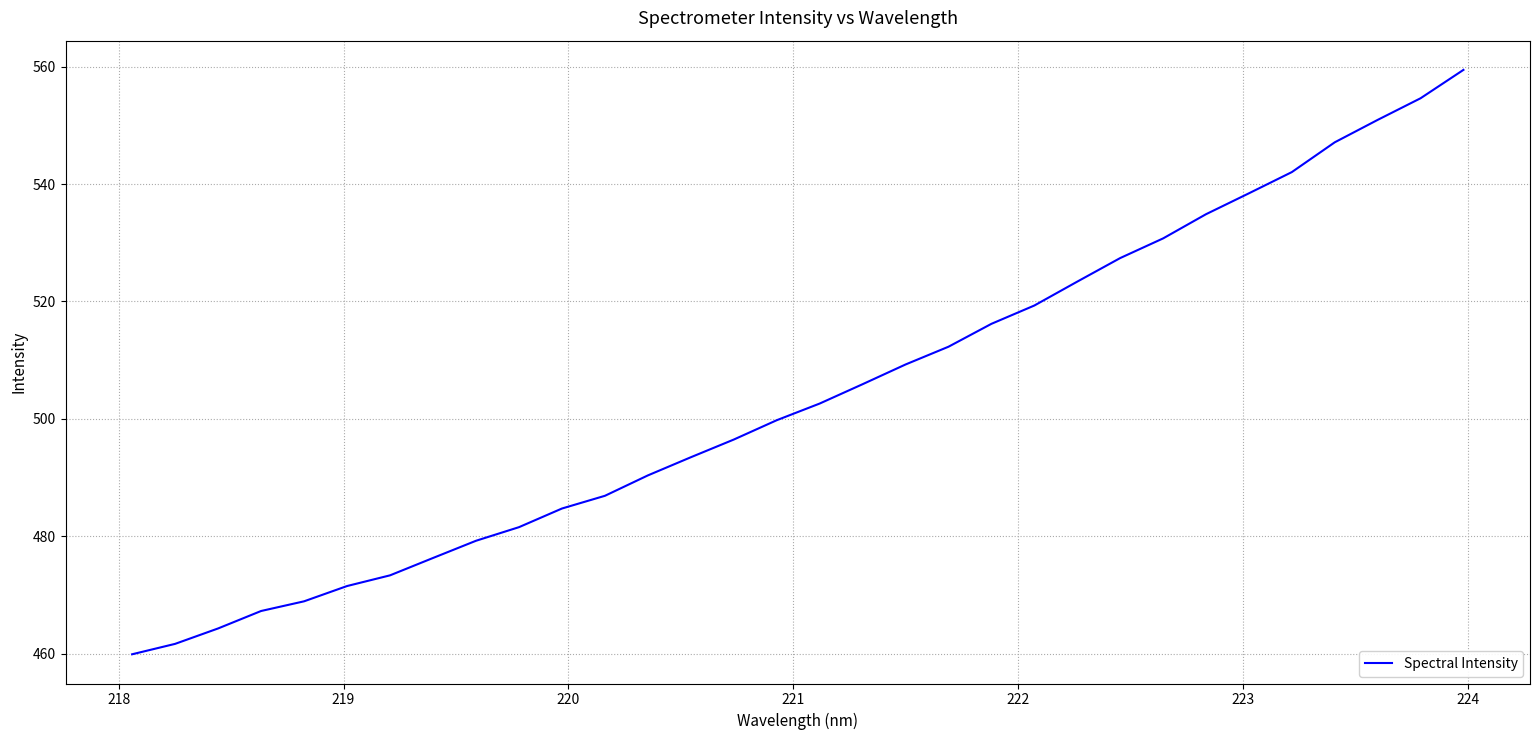

What is the difference between the maximum and minimum values?

99.6